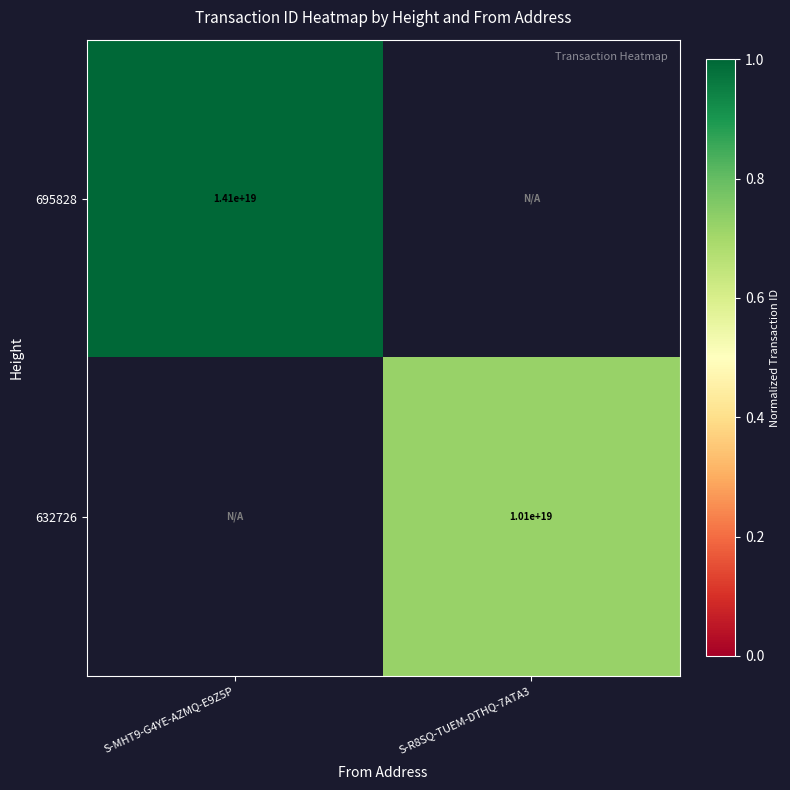

The 632726 series shows 10100000000000000000 at S-R8SQ-TUEM-DTHQ-7ATA3. True or false?

True